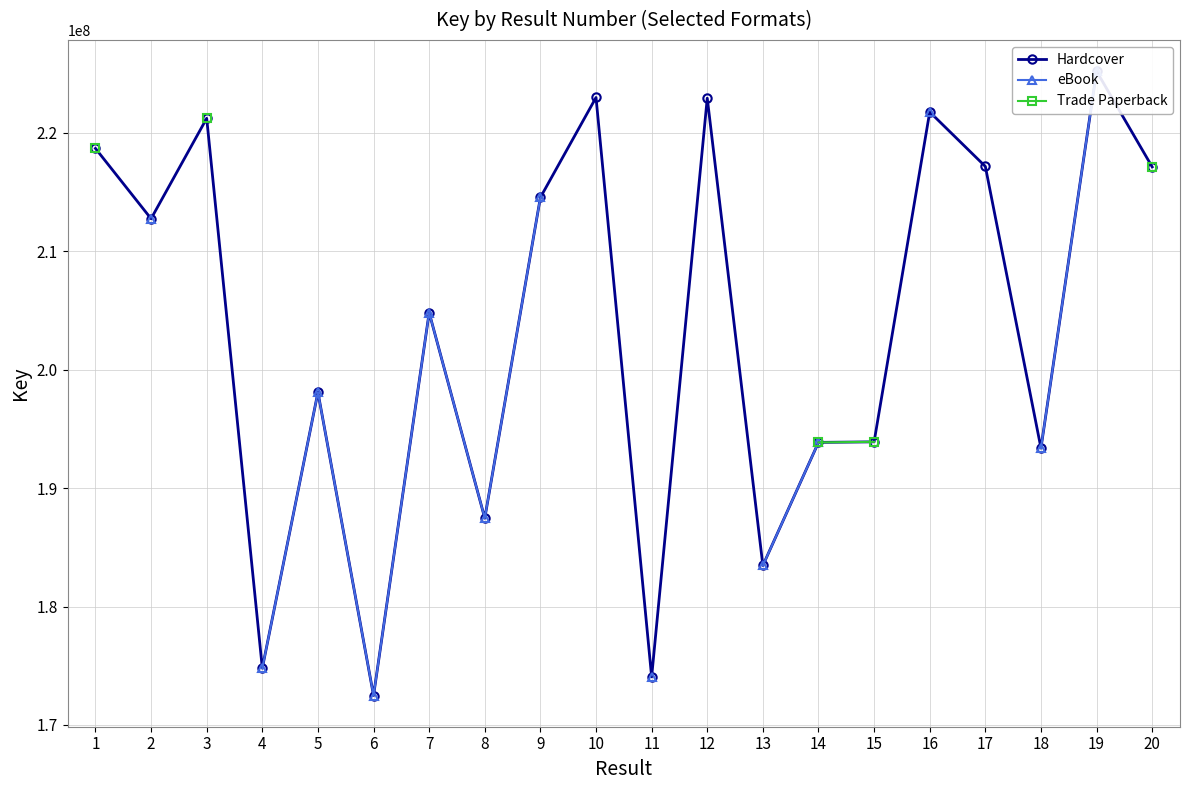

What is the smallest value displayed?

172487778.0